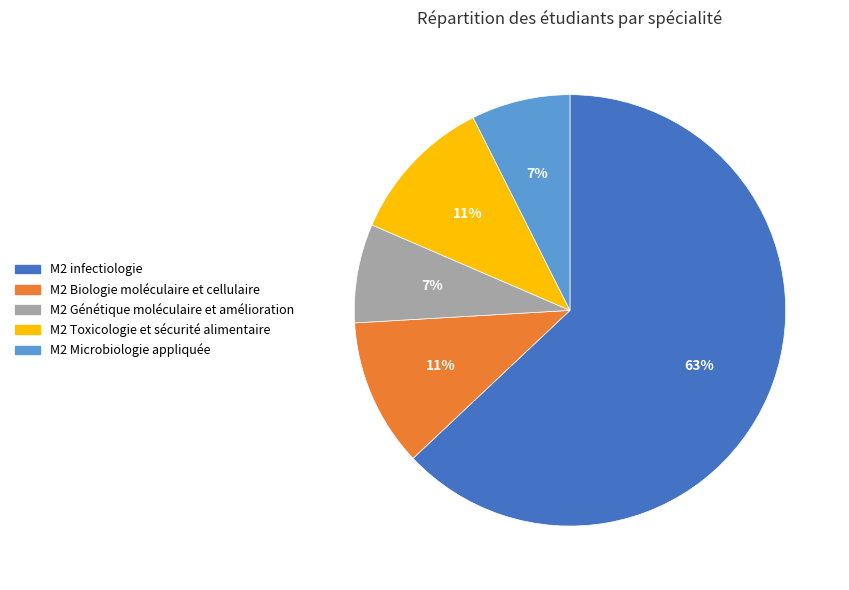

To the nearest percent, what portion does M2 Microbiologie appliquée represent?

7%